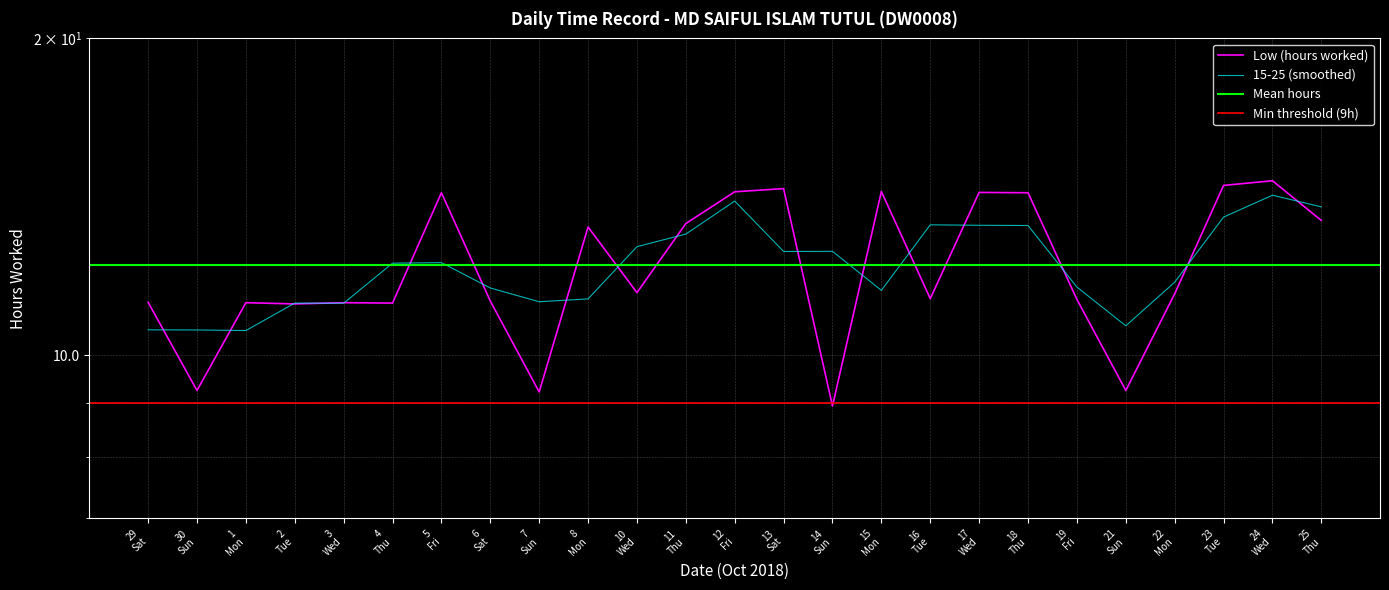

Does the chart display data point markers on the line(s)?

No